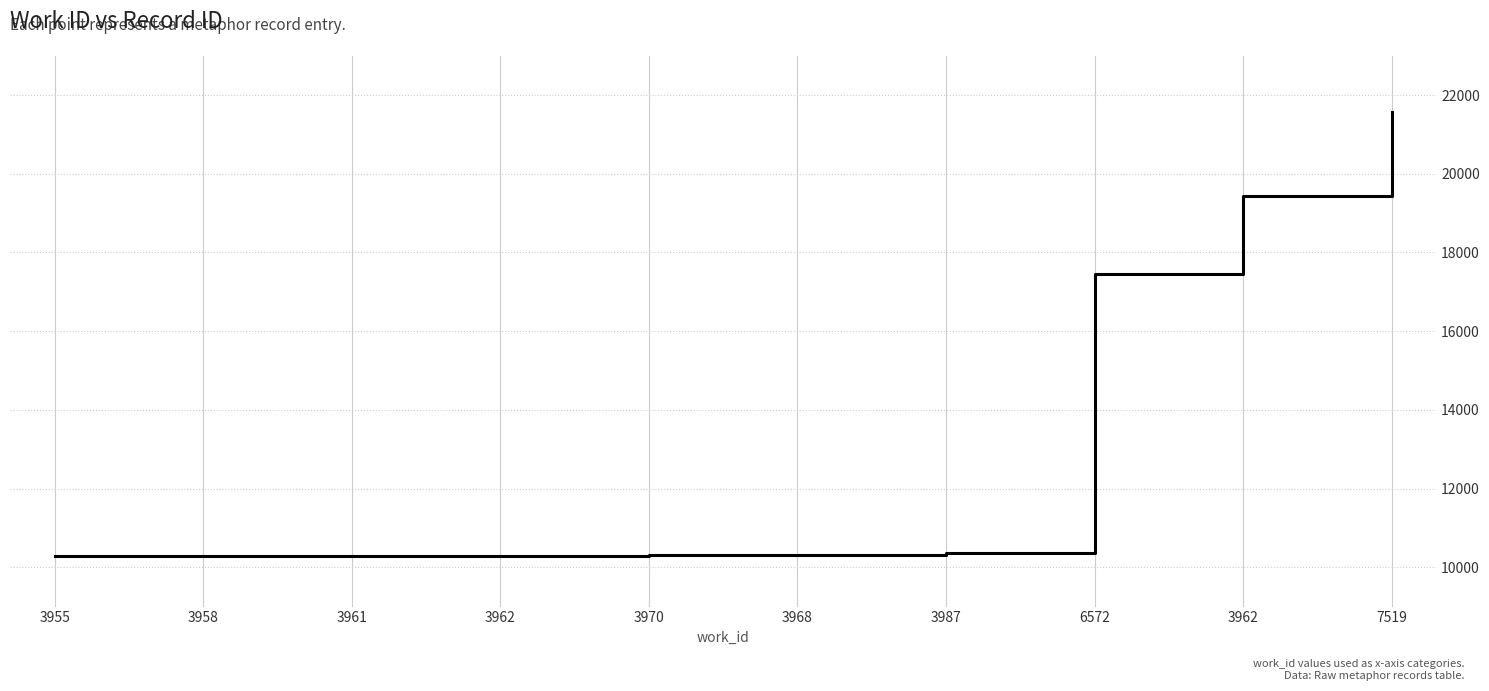

List the labels in order of value, largest first.

7519, 3962, 6572, 3987, 3968, 3970, 3962, 3961, 3958, 3955